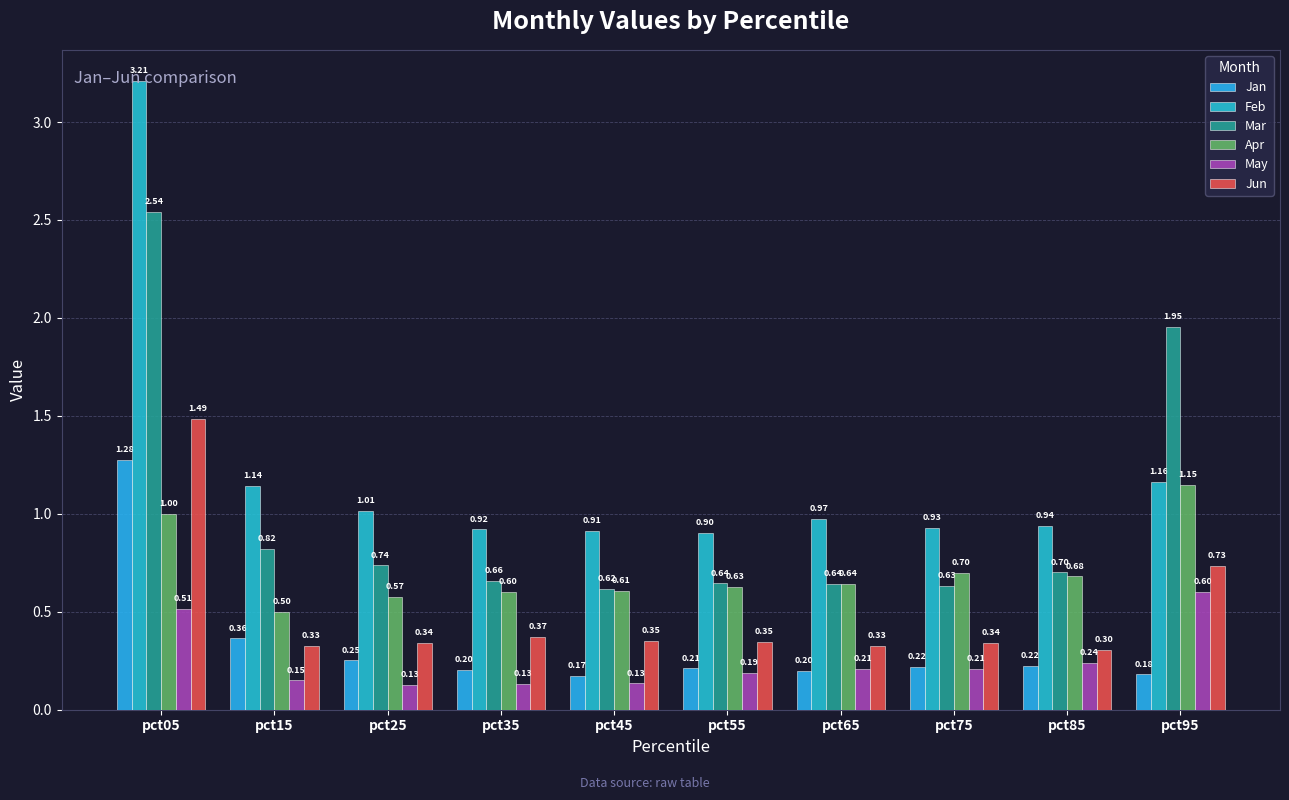

What is the spread (max minus min) of values at pct45?

0.8